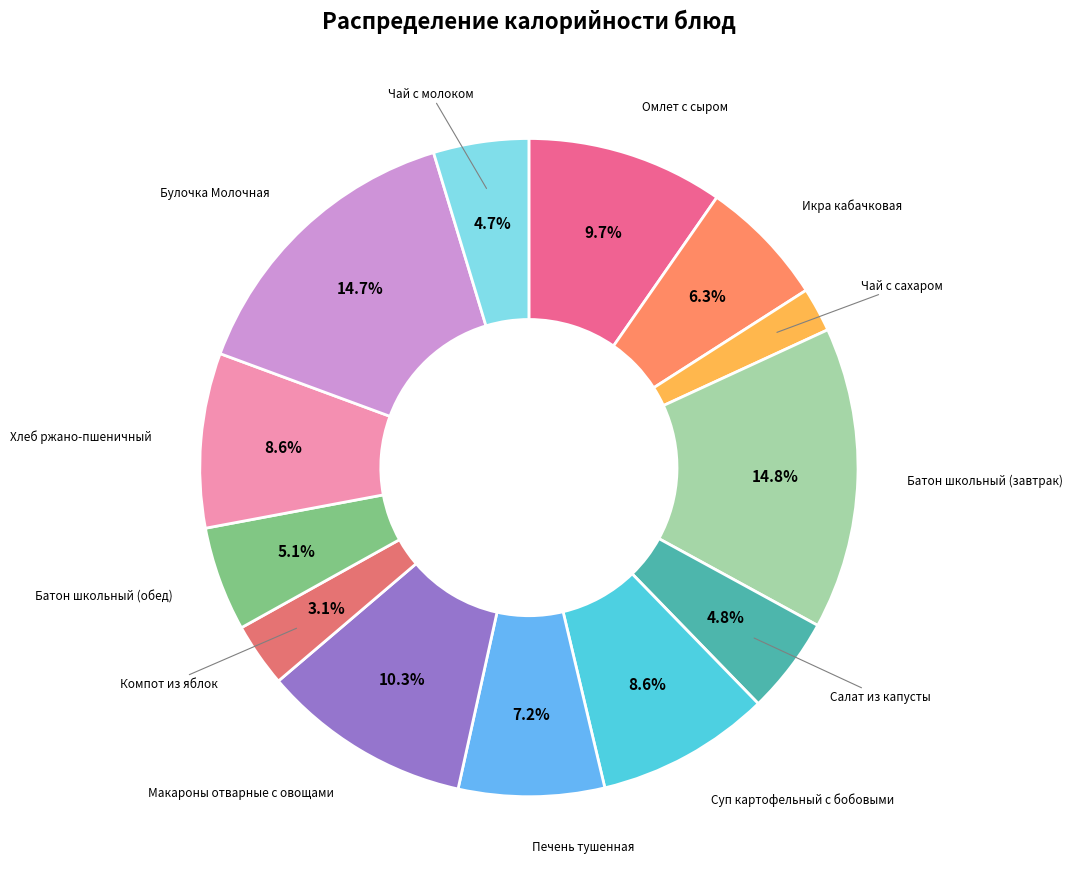

The Батон школьный (завтрак) slice represents 15% of the pie. True or false?

True